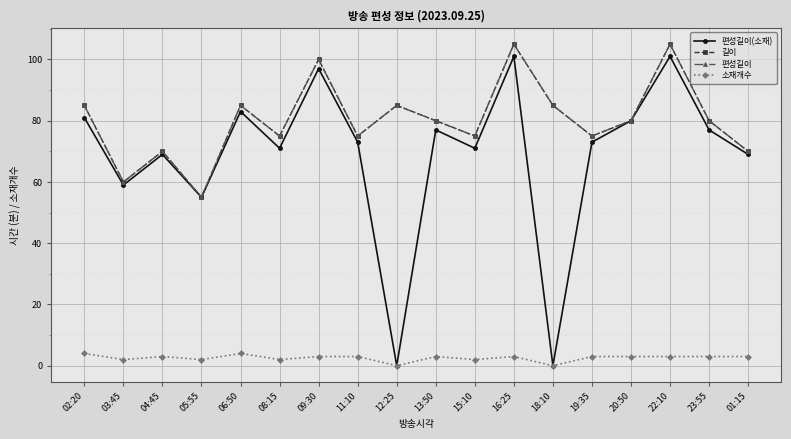

What is the difference between the 길이 values at 15:10 and 06:50?

10